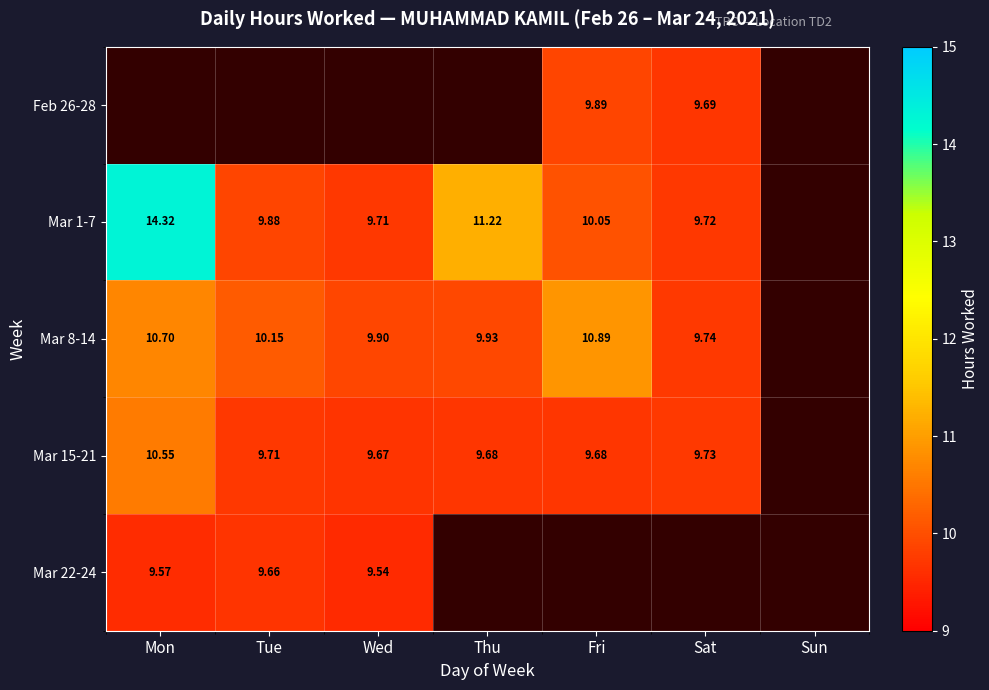

Is the value of Feb 26-28 at Fri greater than the value of Mar 1-7 at Sat?

Yes